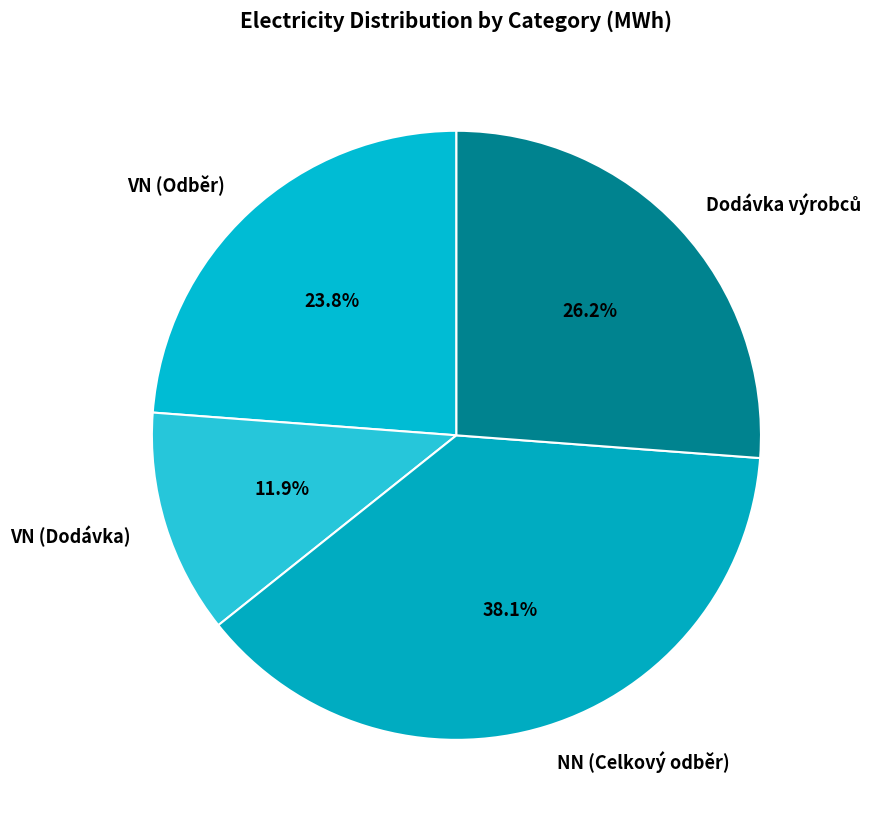

What is the ratio of the value at VN (Dodávka) to the value at VN (Odběr)?

0.5